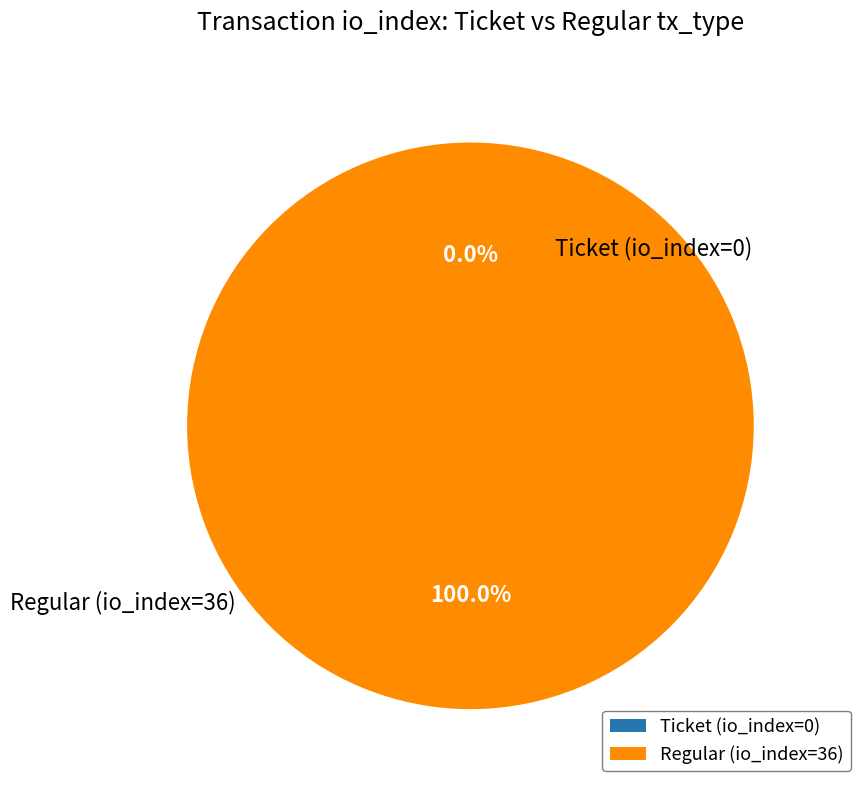

To the nearest percent, what is the average slice percentage?

50%